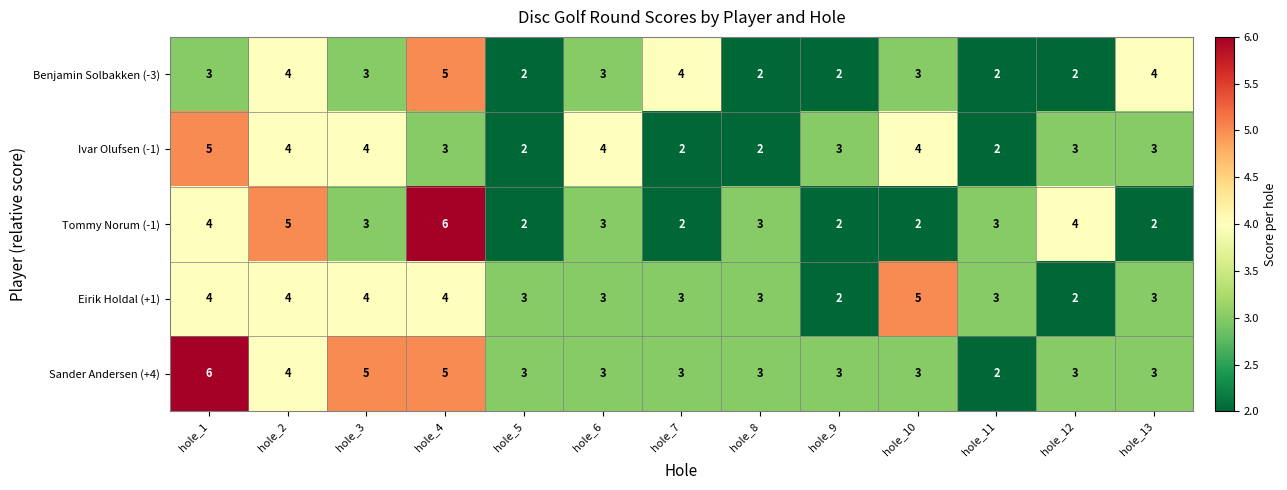

What is the difference between the maximum and minimum values in the Eirik Holdal (+1) series?

3